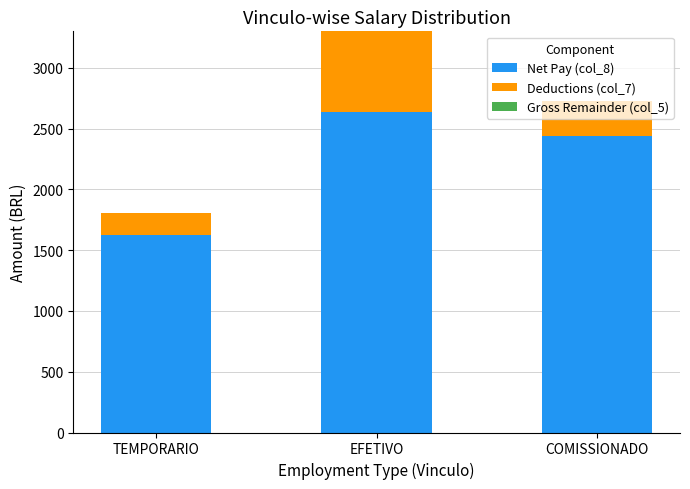

The Net Pay (col_8) series shows 2437.5 at COMISSIONADO. True or false?

True